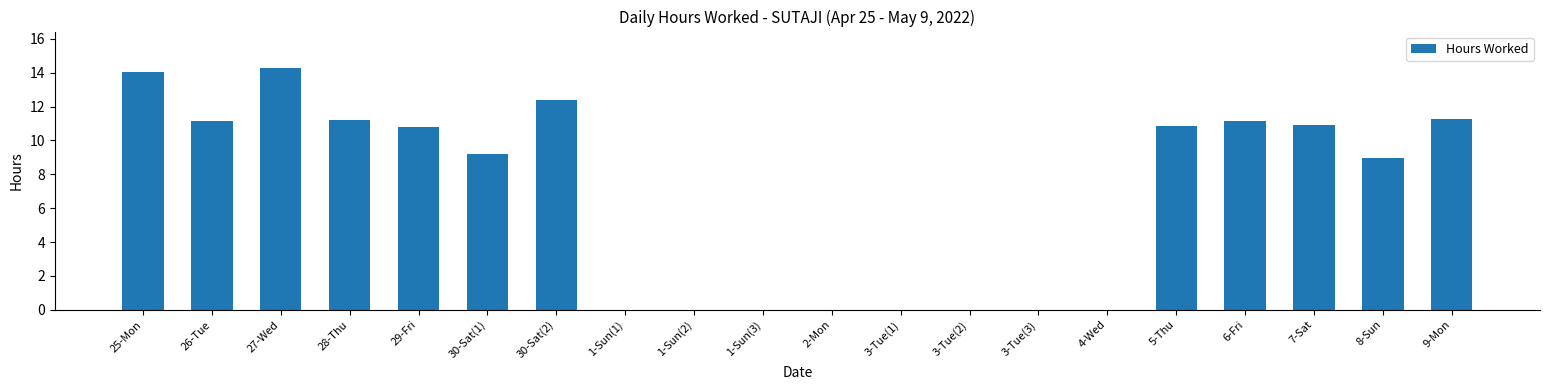

Does the chart contain stacked bars?

No